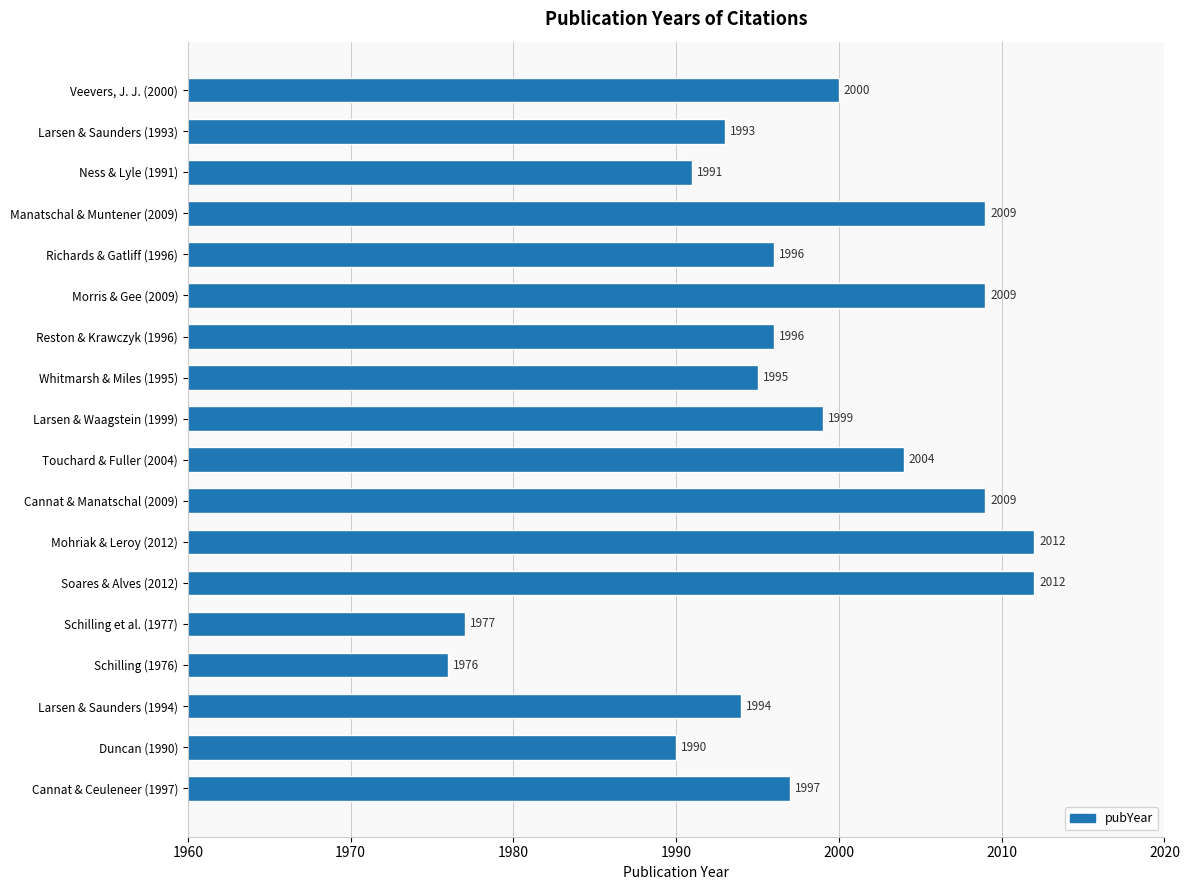

Where is the data nearest to the value 1994?

Larsen & Saunders (1994)